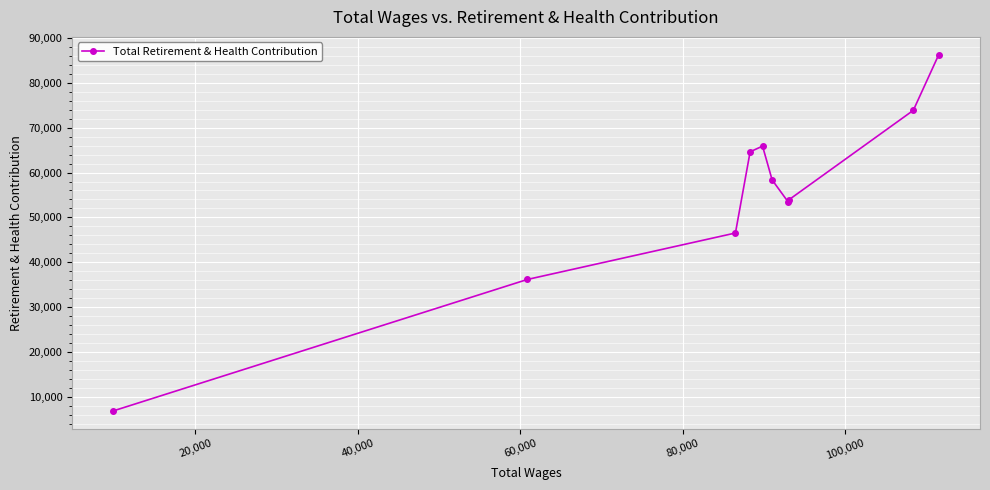

What is the difference between the maximum and second lowest values?

50097